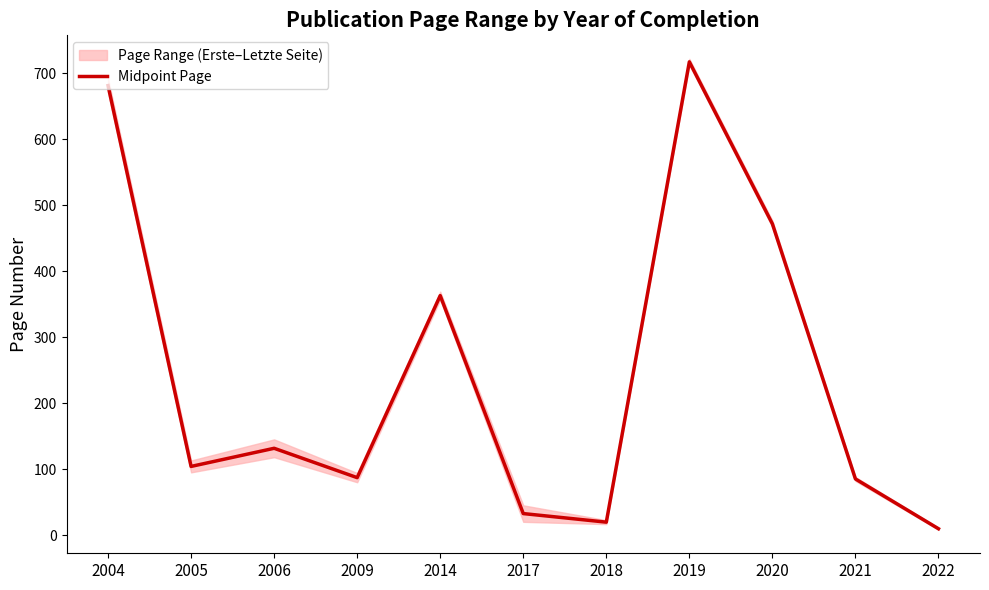

Rank the categories by value from highest to lowest.

2019, 2004, 2020, 2014, 2006, 2005, 2009, 2021, 2017, 2018, 2022